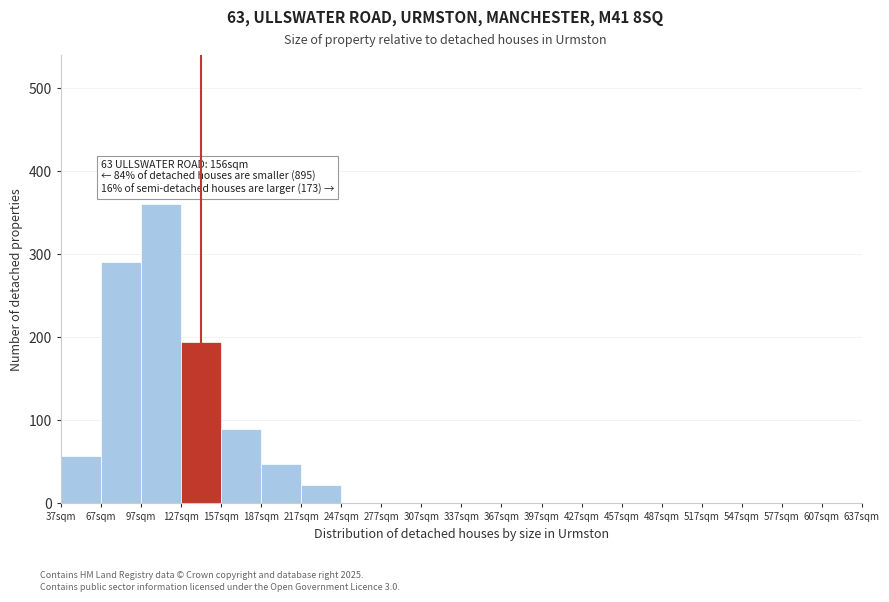

Which range on the x-axis has the tallest bar?

97 to 127